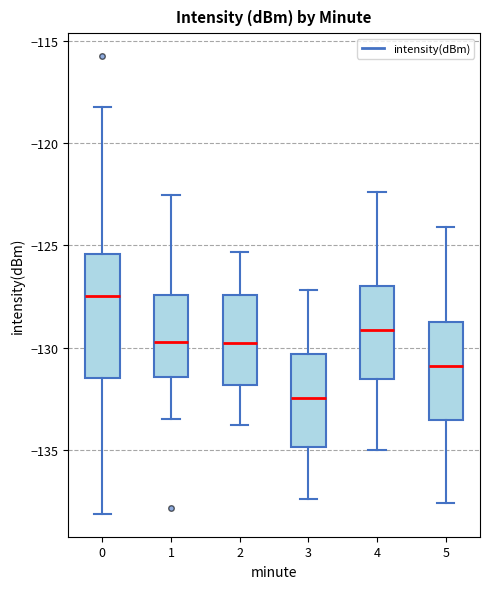

Reading left to right, read every box against the y-axis: the position of its median line, the range the box covers, and the ends of its whiskers. The values are not printed on the chart, so give them approximately, as read against the axis.

0: median -127.5, box -131.5 to -125.5, whiskers -138.0 to -118.0
1: median -129.5, box -131.5 to -127.5, whiskers -133.5 to -122.5
2: median -130.0, box -132.0 to -127.5, whiskers -134.0 to -125.5
3: median -132.5, box -135.0 to -130.5, whiskers -137.5 to -127.0
4: median -129.0, box -131.5 to -127.0, whiskers -135.0 to -122.5
5: median -131.0, box -133.5 to -128.5, whiskers -137.5 to -124.0